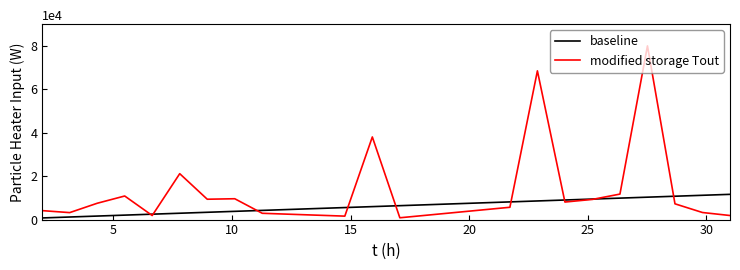

Which series has the largest range (max minus min)?

modified storage Tout